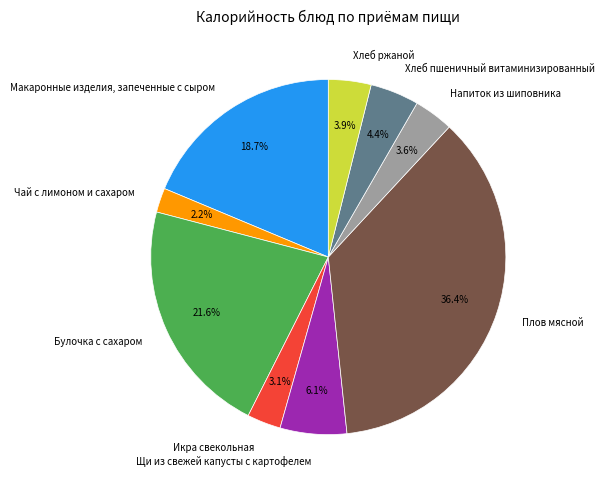

Count the number of slices in the pie.

9